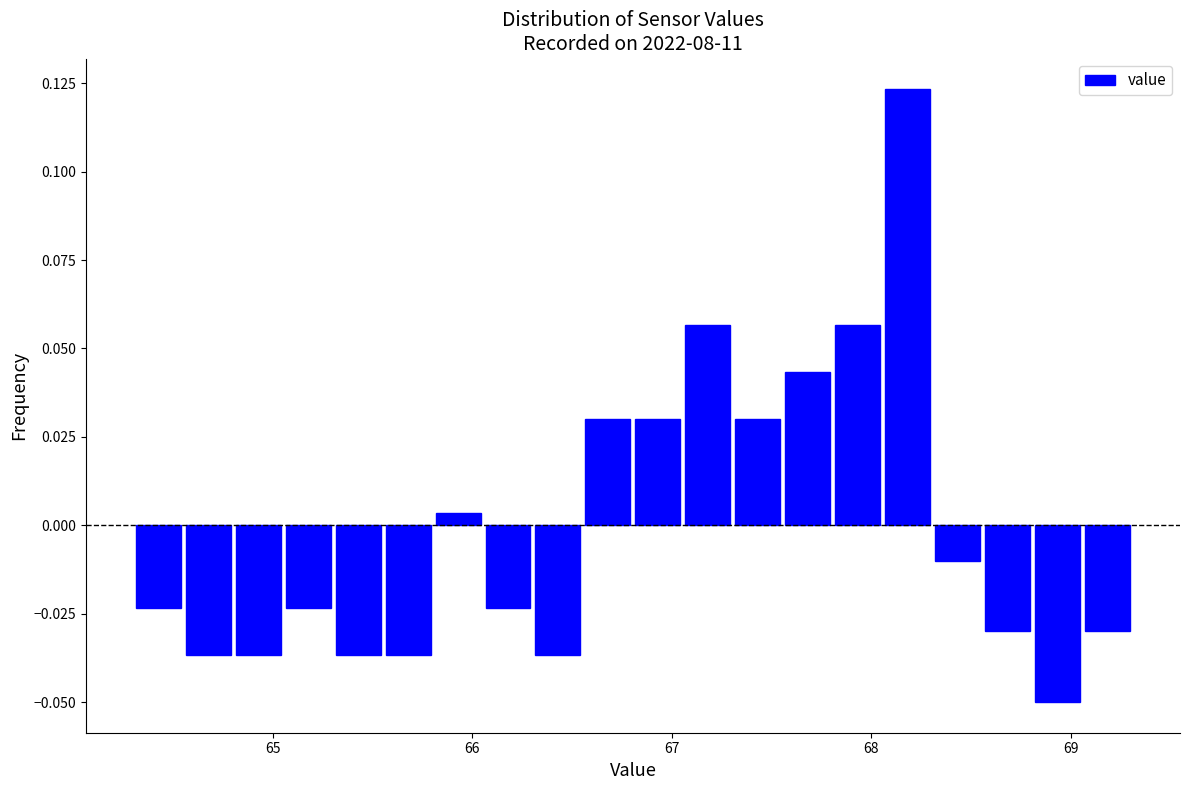

Read against the x-axis, roughly where is the centre of the tallest bar?

68.2